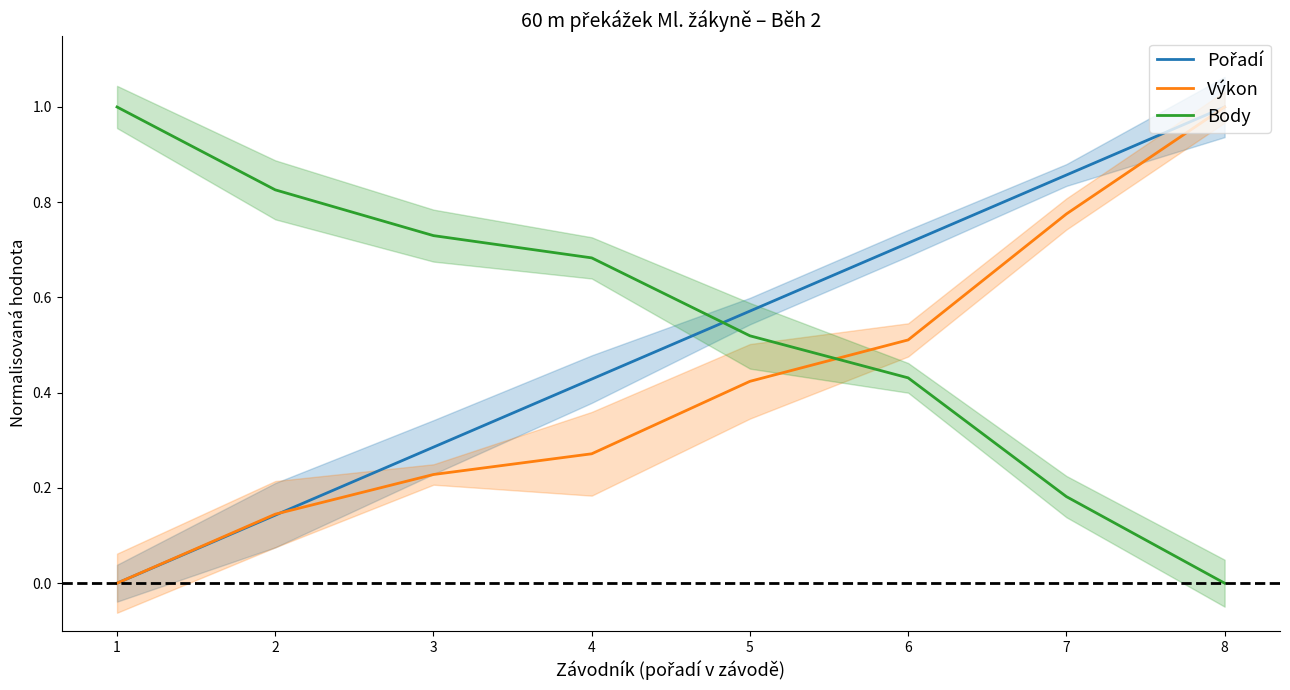

What is the difference between the highest and lowest values at 6?

0.3